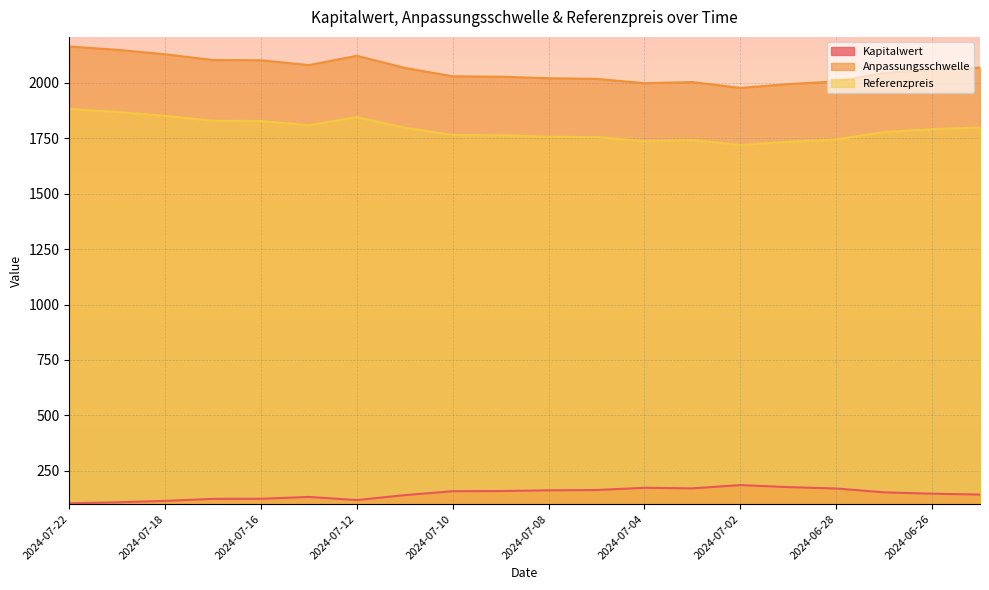

How many interior local valleys does the Kapitalwert series have?

2